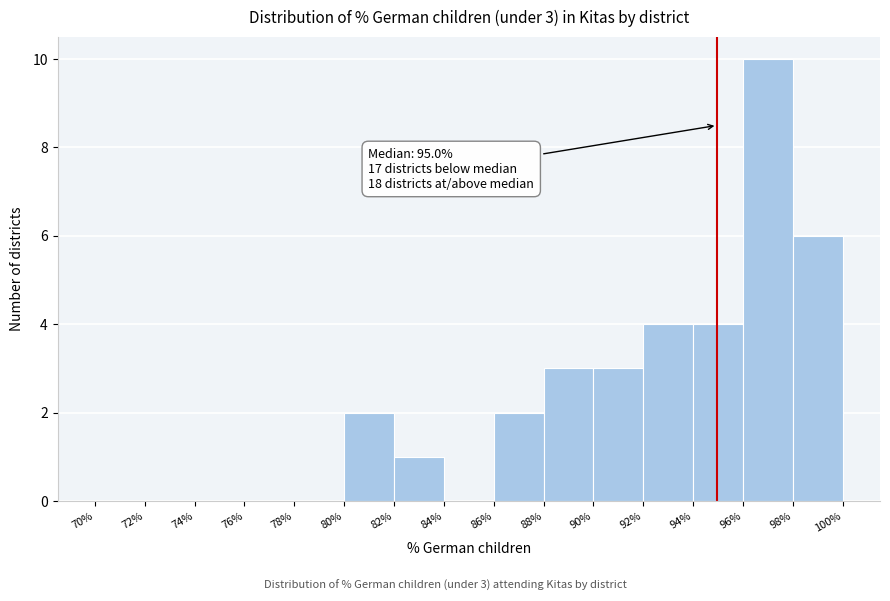

Which range on the x-axis has the tallest bar?

96% to 98%